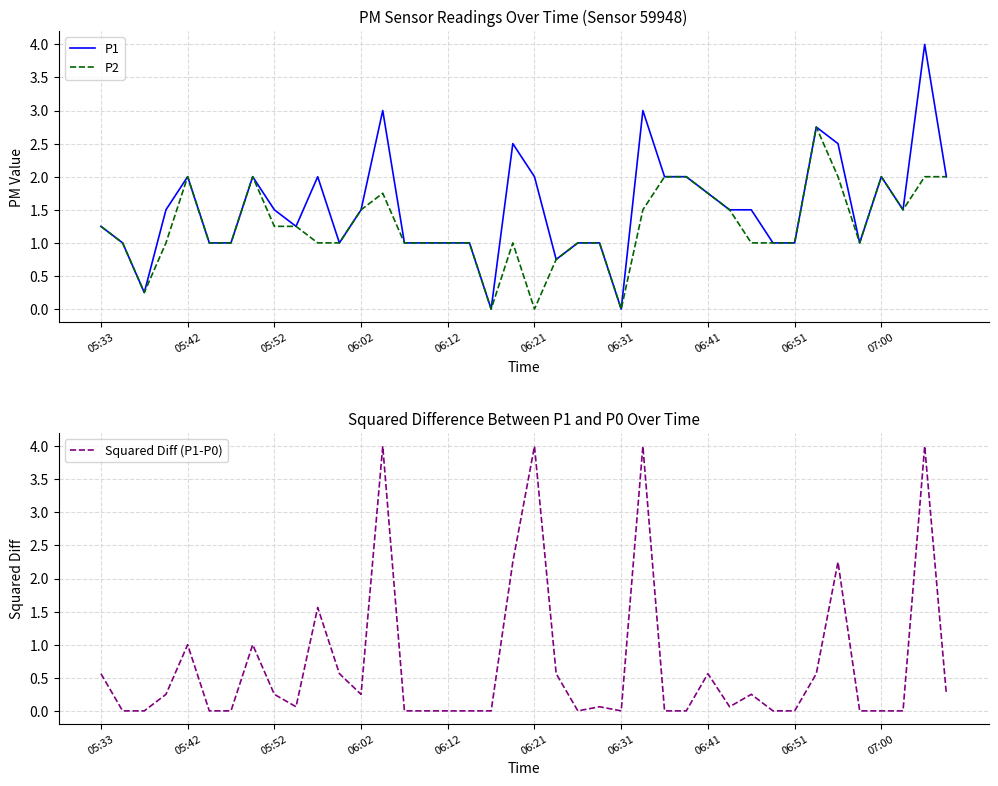

Rank the series at 26 from lowest to highest value.

Squared Diff (P1-P0), P1, P2